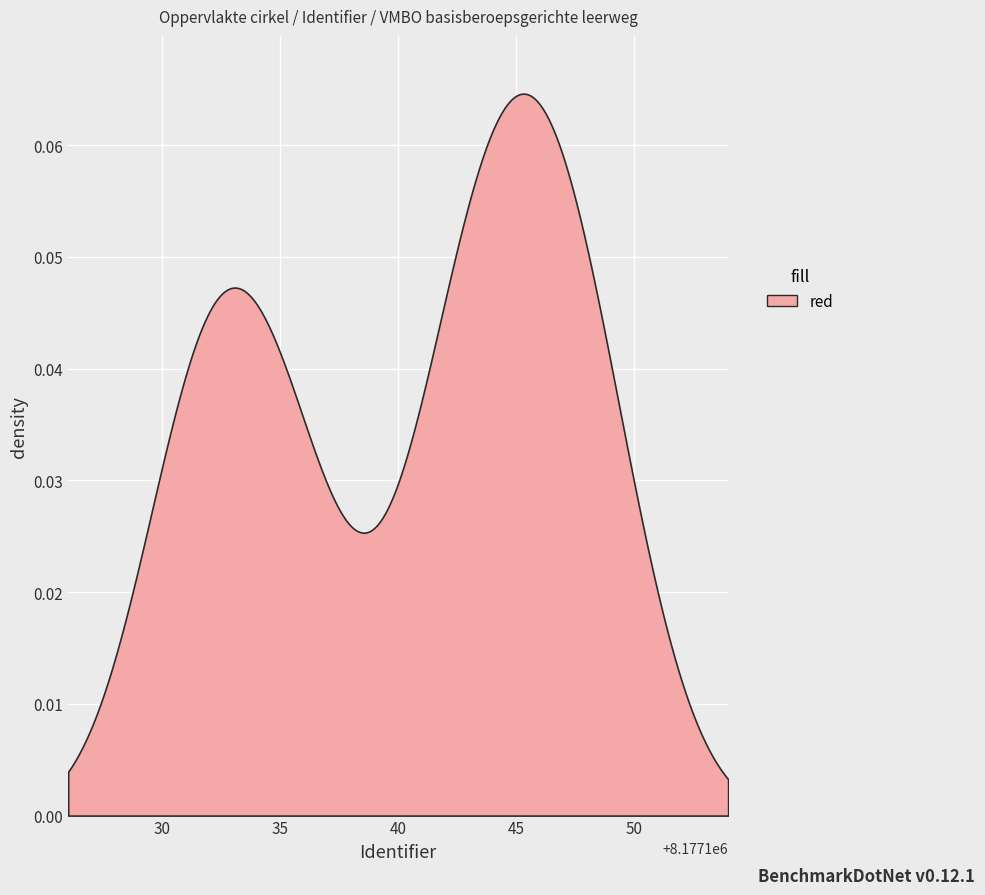

Is it true that the value at 8177136 is 8177136?

True